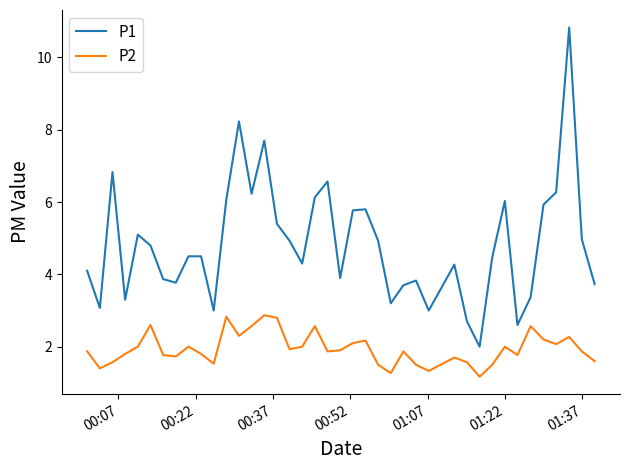

Which series has the largest total across all categories?

P1